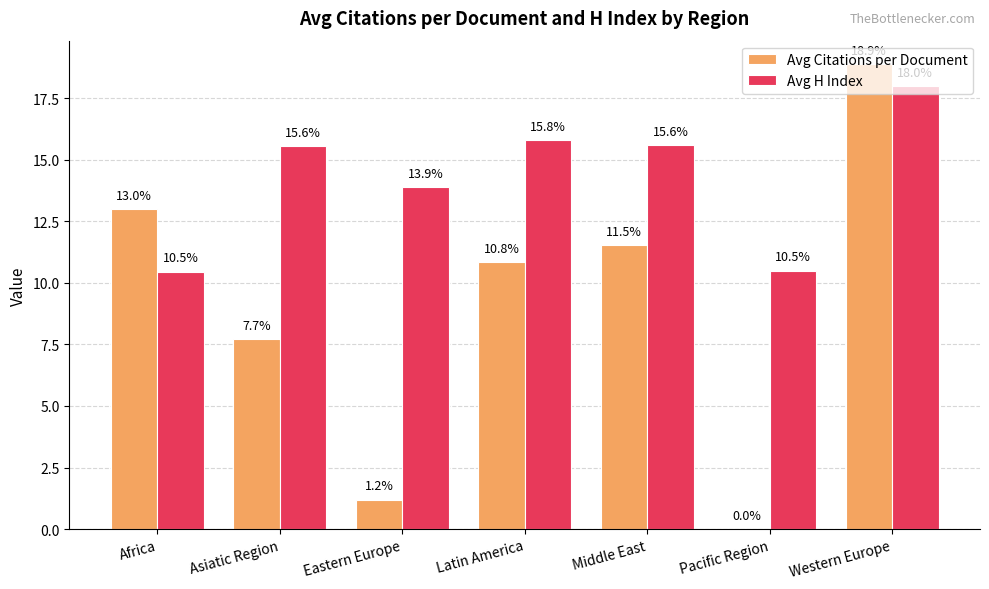

True or false: Avg H Index has a value of 23.8 at Asiatic Region.

False